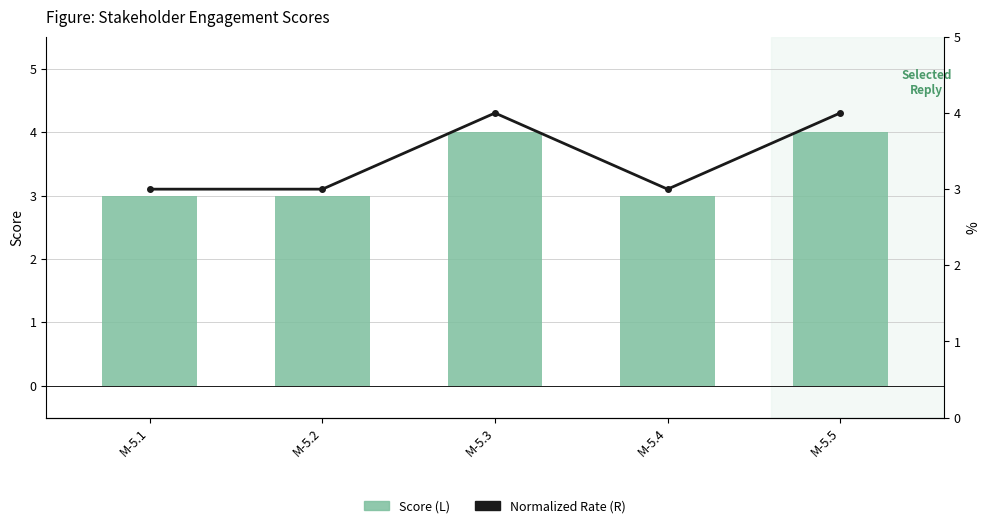

The Score (L) series shows 3 at M-5.4. True or false?

True